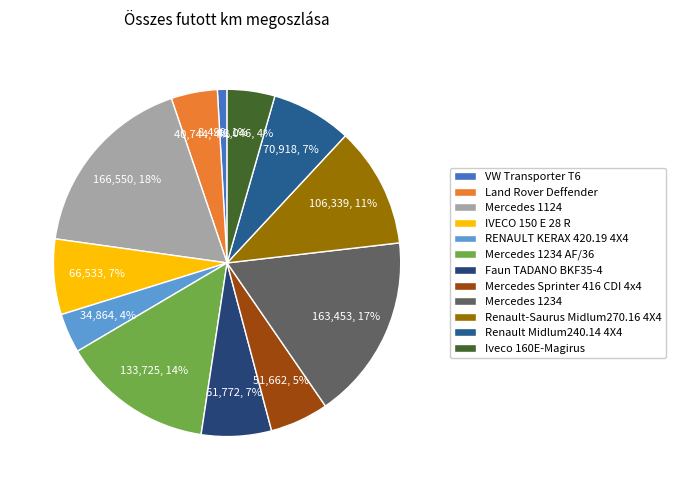

What percentage is the Iveco 160E-Magirus slice, to the nearest percent?

4%